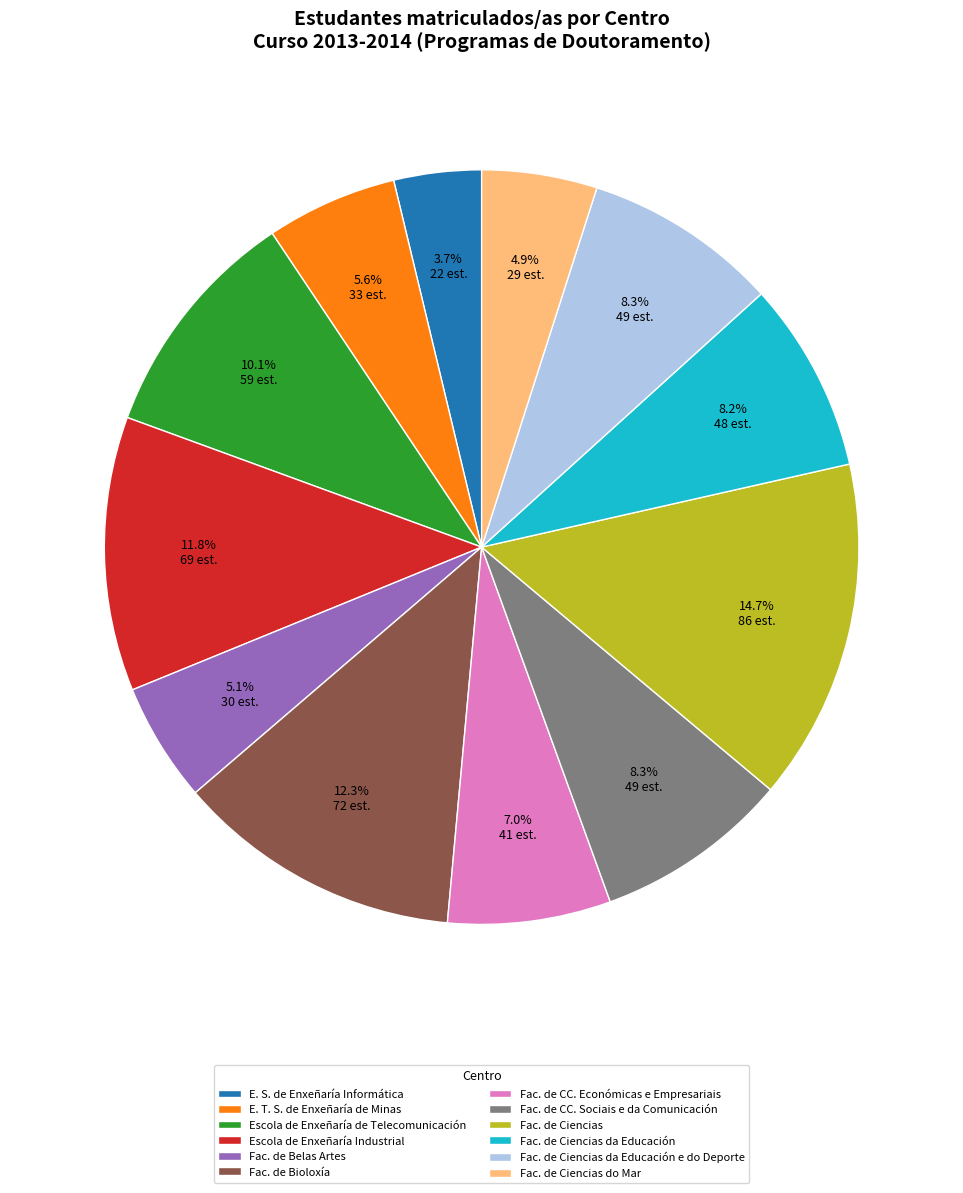

Combined, do Fac. de Ciencias do Mar and E. S. de Enxeñaría Informática account for over 50%?

No